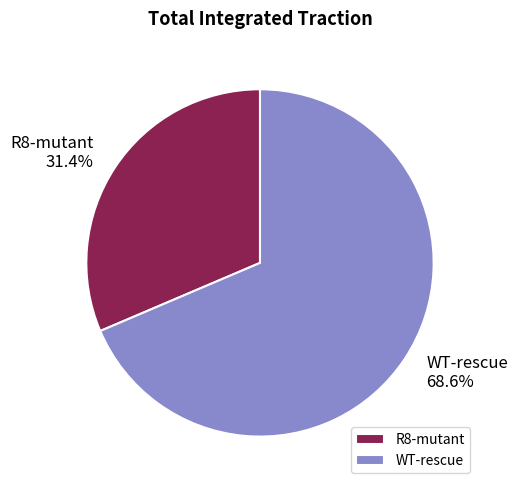

To the nearest percent, what is the average slice percentage?

50%